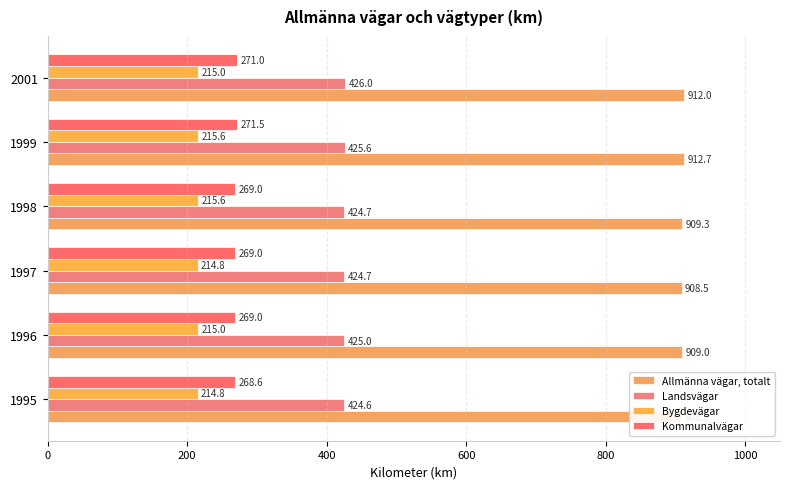

Which series has the largest range (max minus min)?

Allmänna vägar, totalt